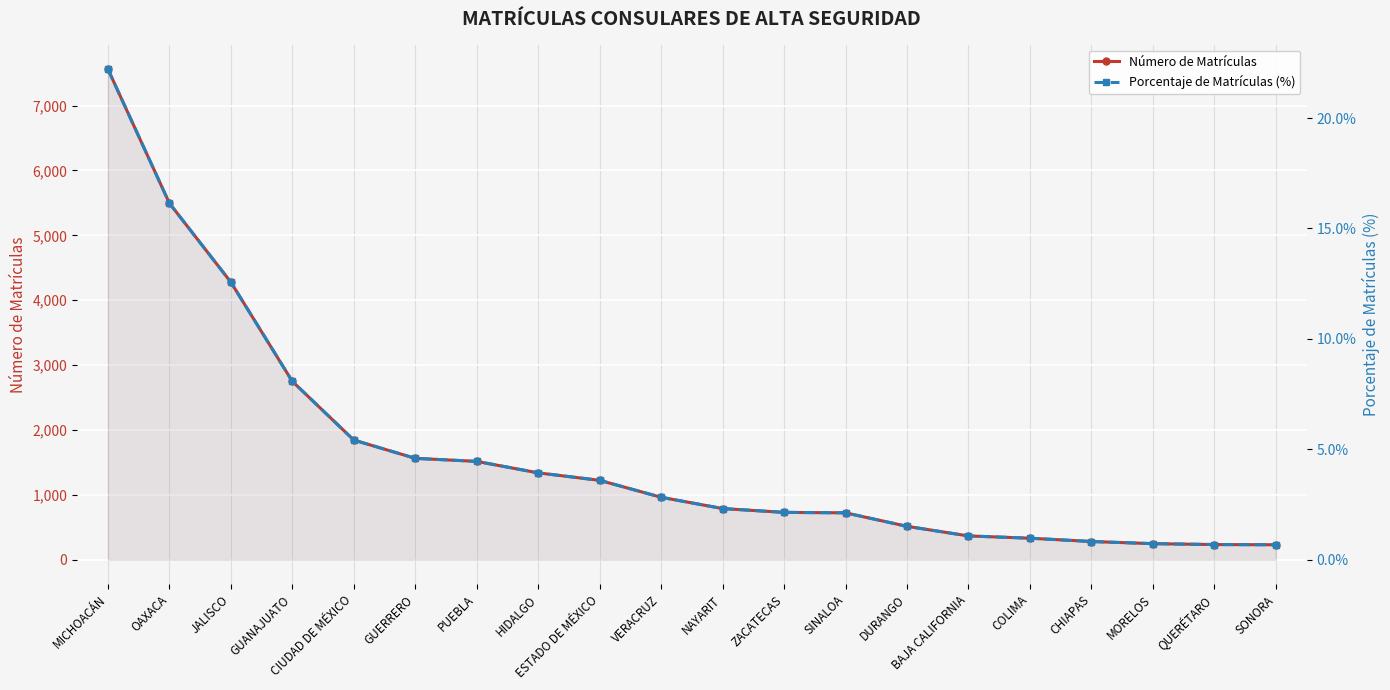

Between MORELOS and ESTADO DE MÉXICO, which is larger?

ESTADO DE MÉXICO